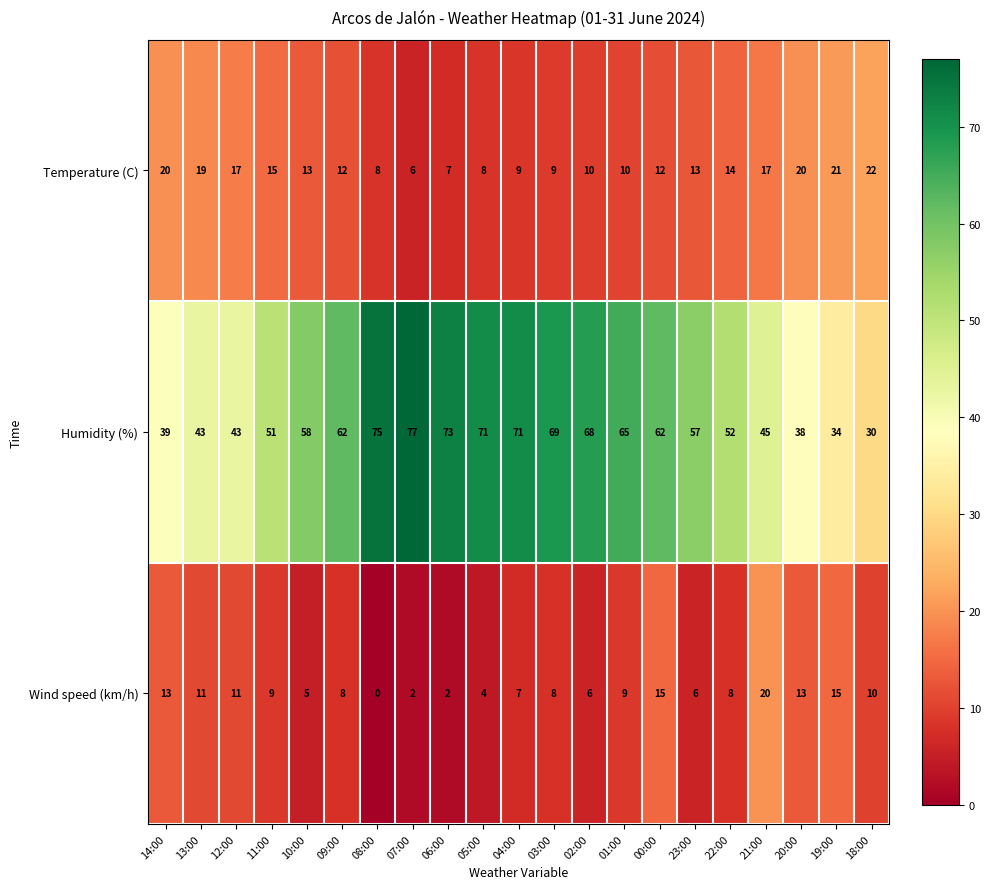

The value of Humidity (%) at 12:00 is 43. True or false?

True